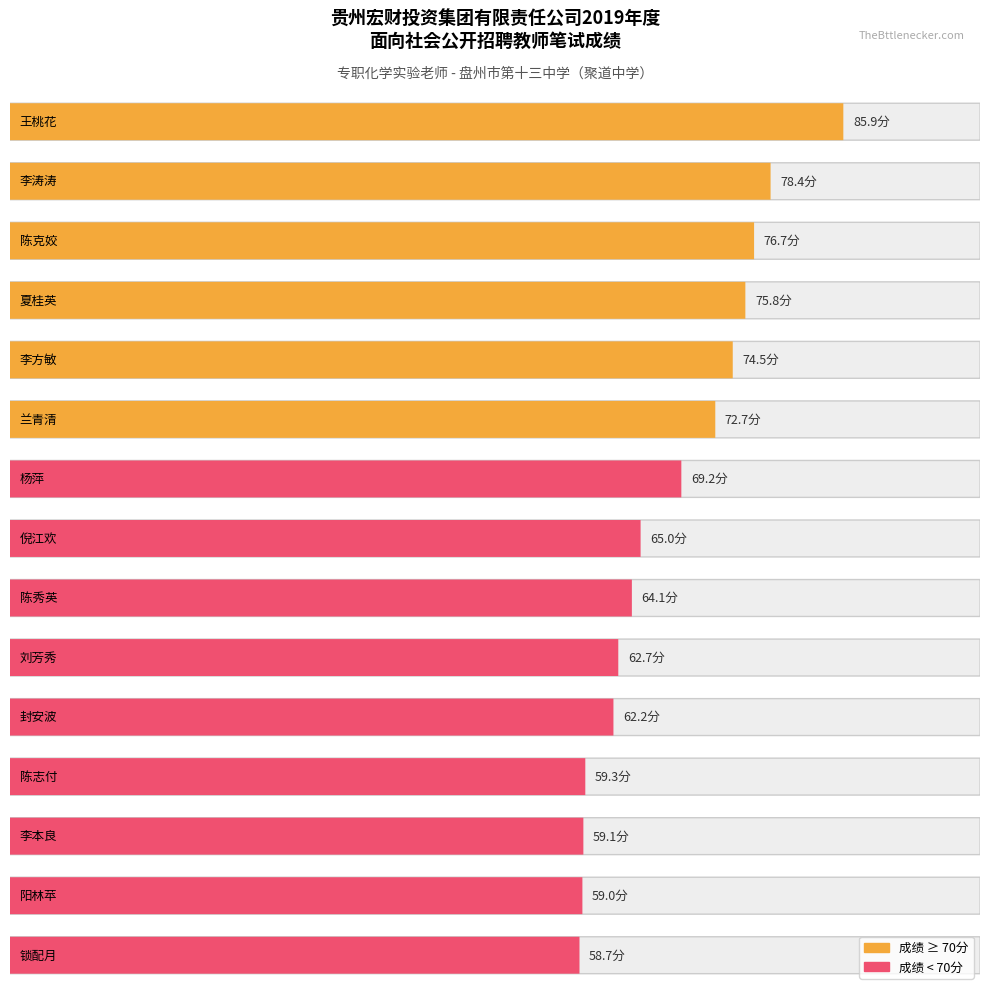

List the labels in order of value, largest first.

王桃花, 李涛涛, 陈克姣, 夏桂英, 李方敏, 兰青清, 杨萍, 倪江欢, 陈秀英, 刘芳秀, 封安波, 陈志付, 李本良, 阳林苹, 锁配月